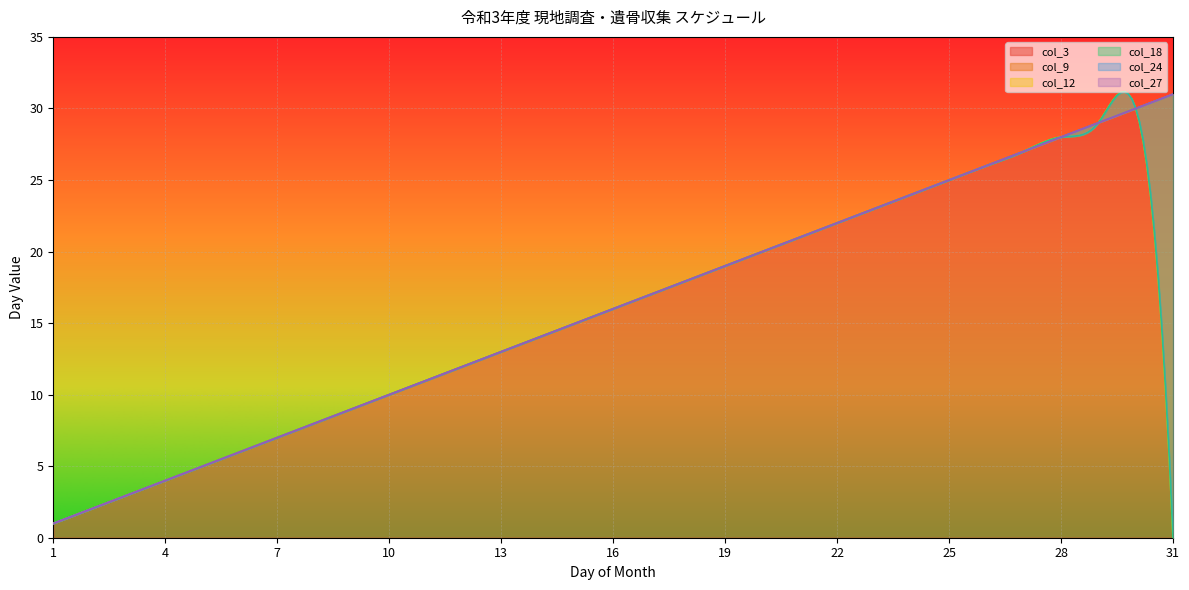

Where does the col_9 series first go above 16?

17